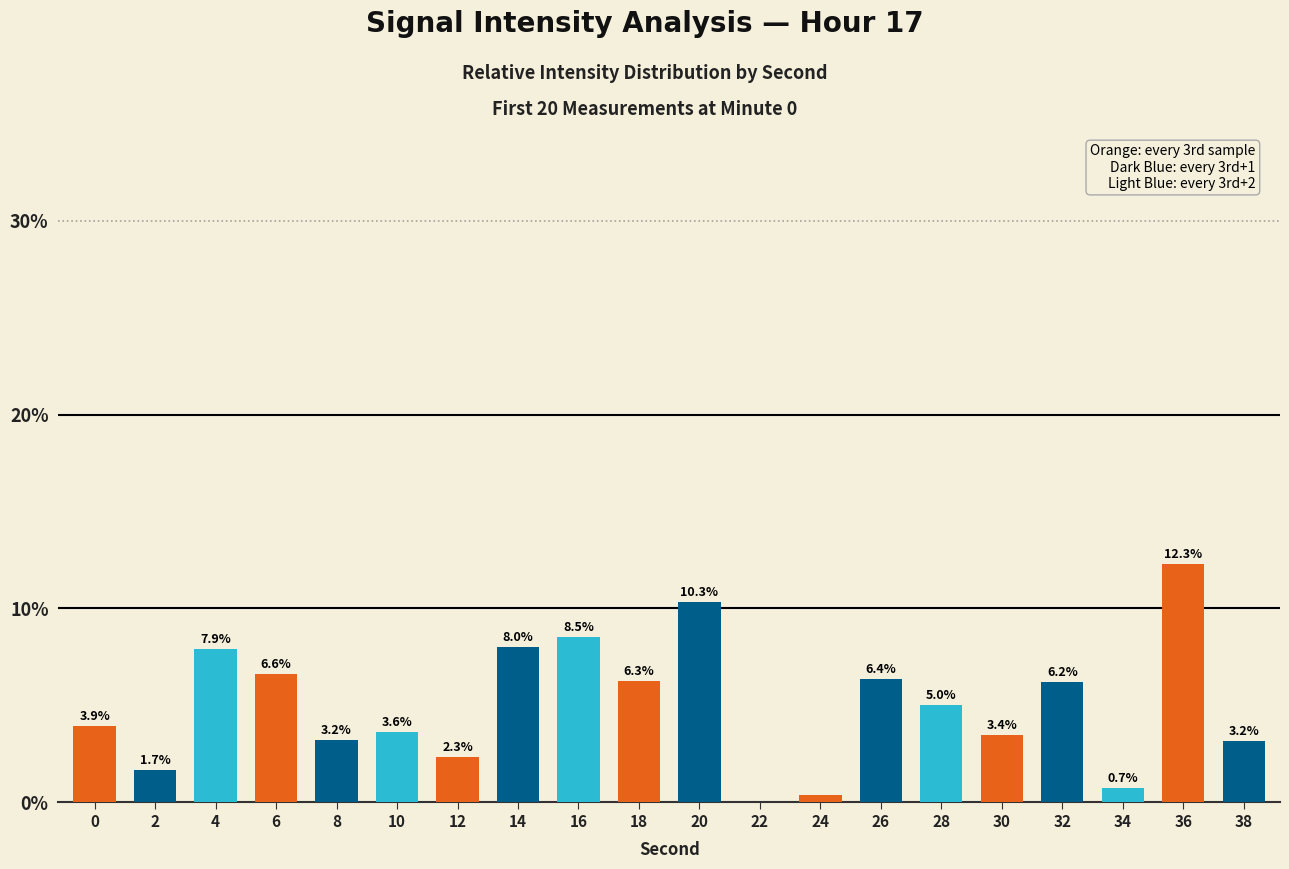

Are the bars horizontal?

No